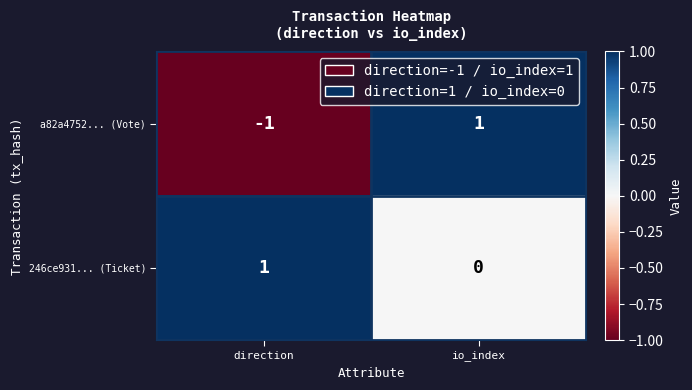

Which series changed the most between direction and io_index?

a82a4752... (Vote)